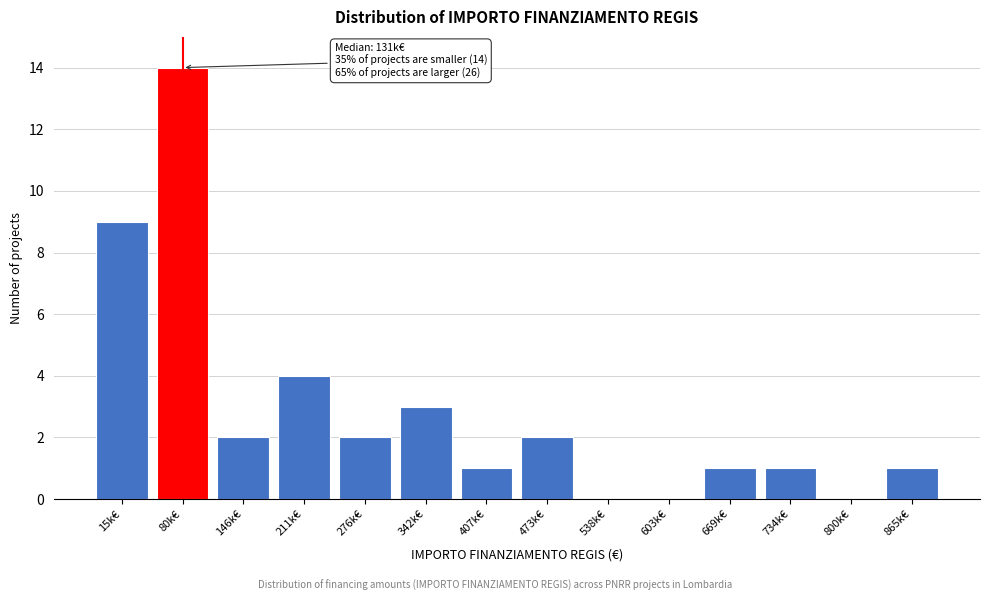

Reading left to right, transcribe all the data shown in this chart.

15k€=9	80k€=14	146k€=2	211k€=4	276k€=2	342k€=3	407k€=1	473k€=2	538k€=0	603k€=0	669k€=1	734k€=1	800k€=0	865k€=1